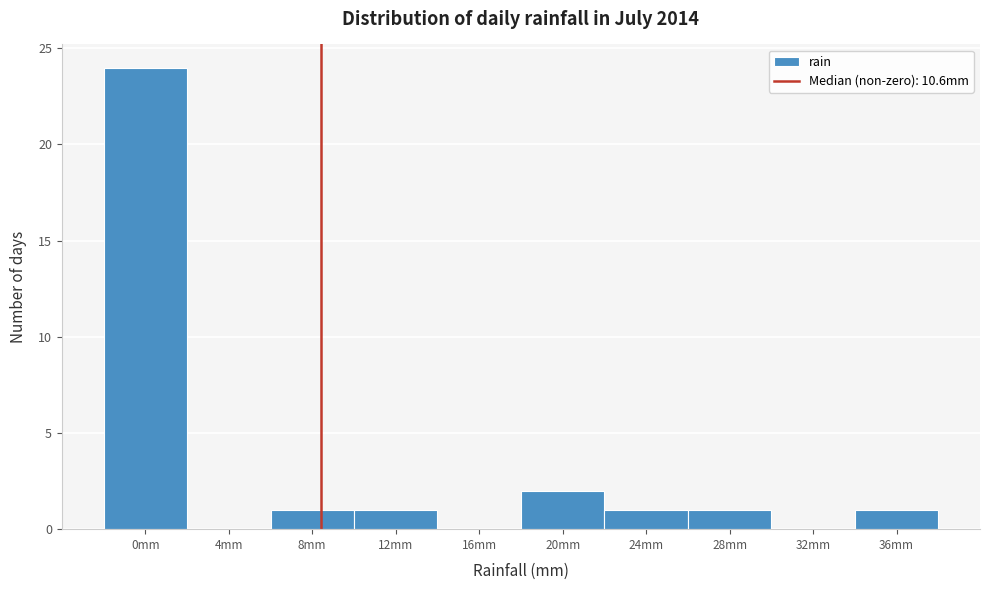

Reading left to right, transcribe all the data shown in this chart.

0mm=24	4mm=0	8mm=1	12mm=1	16mm=0	20mm=2	24mm=1	28mm=1	32mm=0	36mm=1